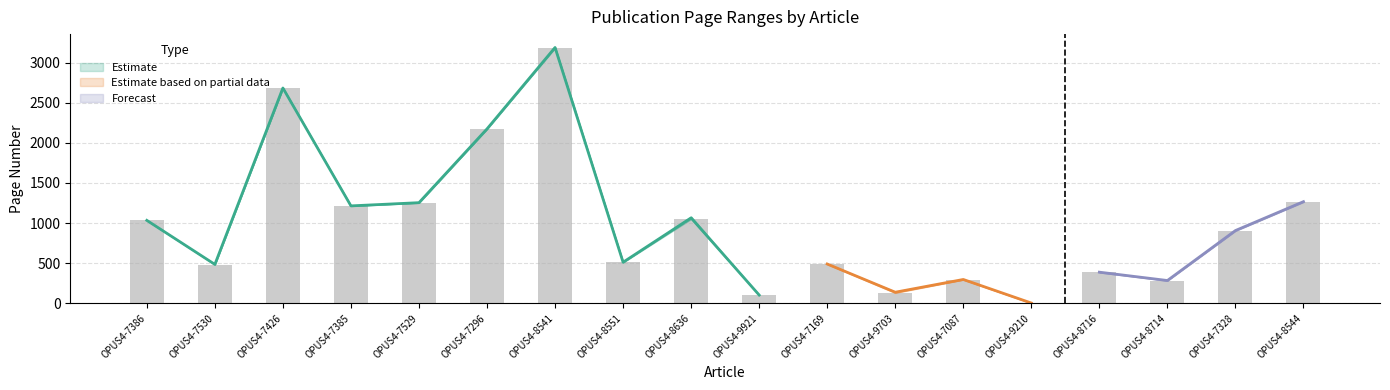

At how many categories does at least one series exceed 2152?

3